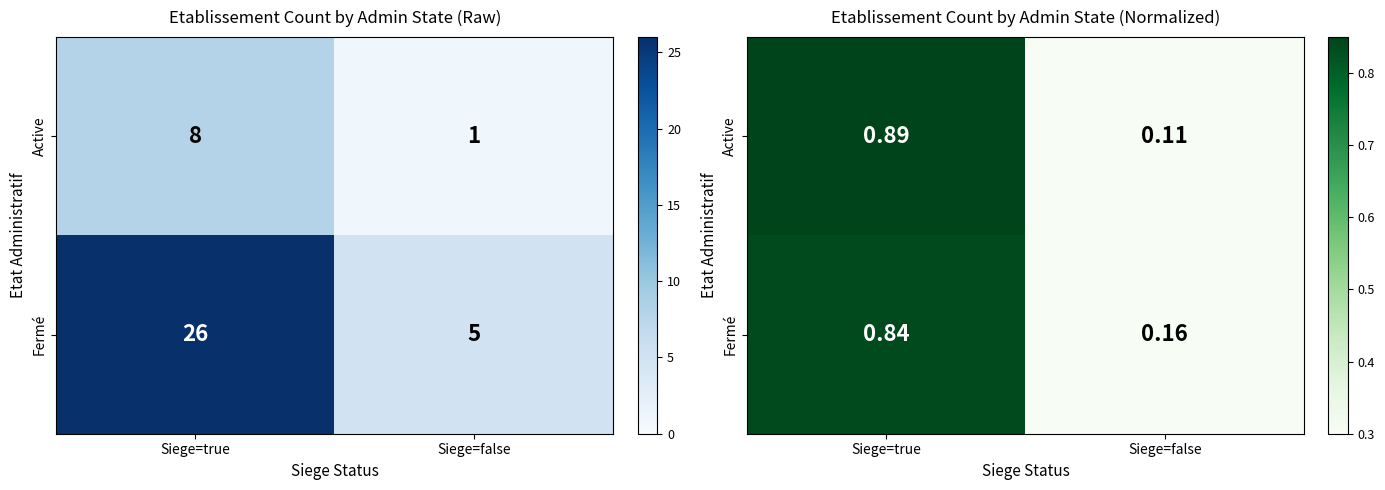

How many Fermé values are between 0 and 1?

2